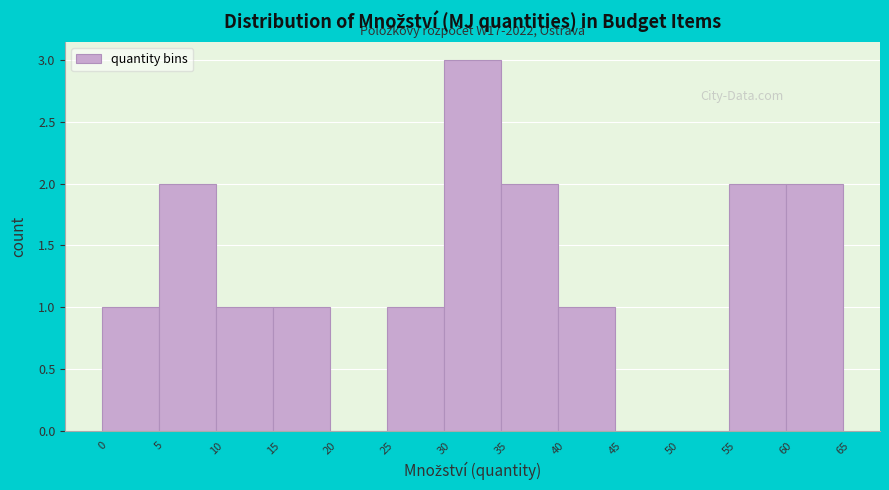

Over which range of the x-axis is the bar tallest?

30 to 35